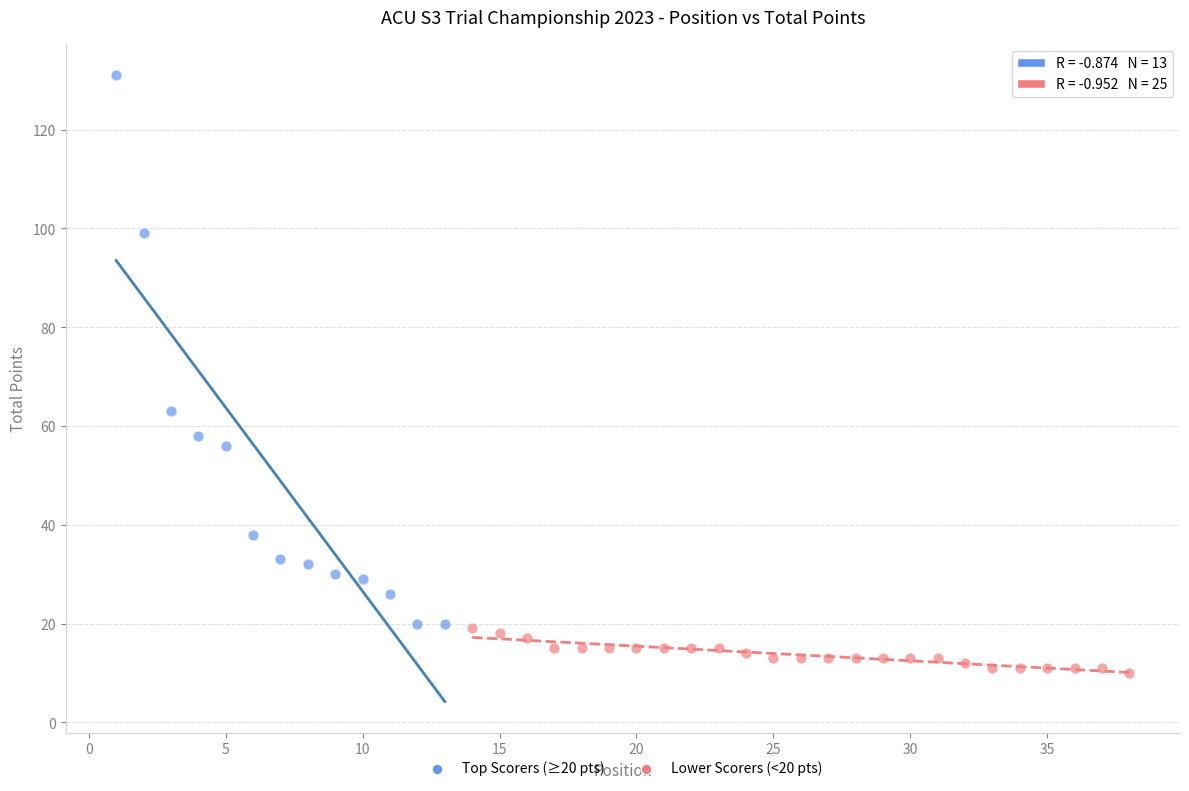

Which series contains the lowest Y value?

Lower Scorers (<20 pts)